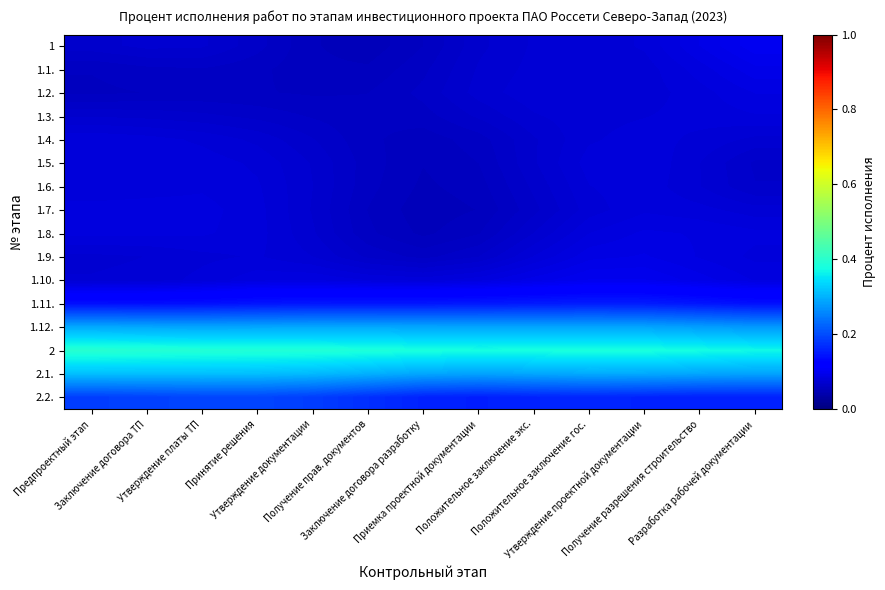

Rank the series by their maximum value, from highest to lowest.

2, 2.1., 1.12., 2.2., 1.11., 1, 1.10., 1.1., 1.9., 1.8., 1.2., 1.7., 1.5., 1.3., 1.4., 1.6.